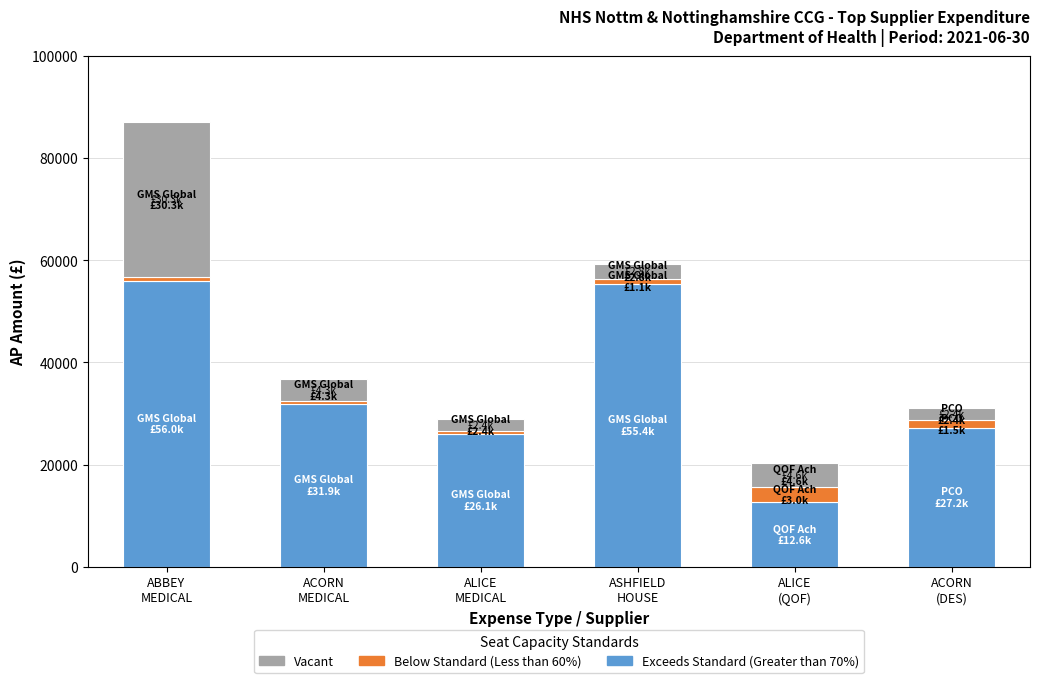

What is the difference between the maximum and minimum values in the Exceeds Standard (Greater than 70%) series?

43350.5